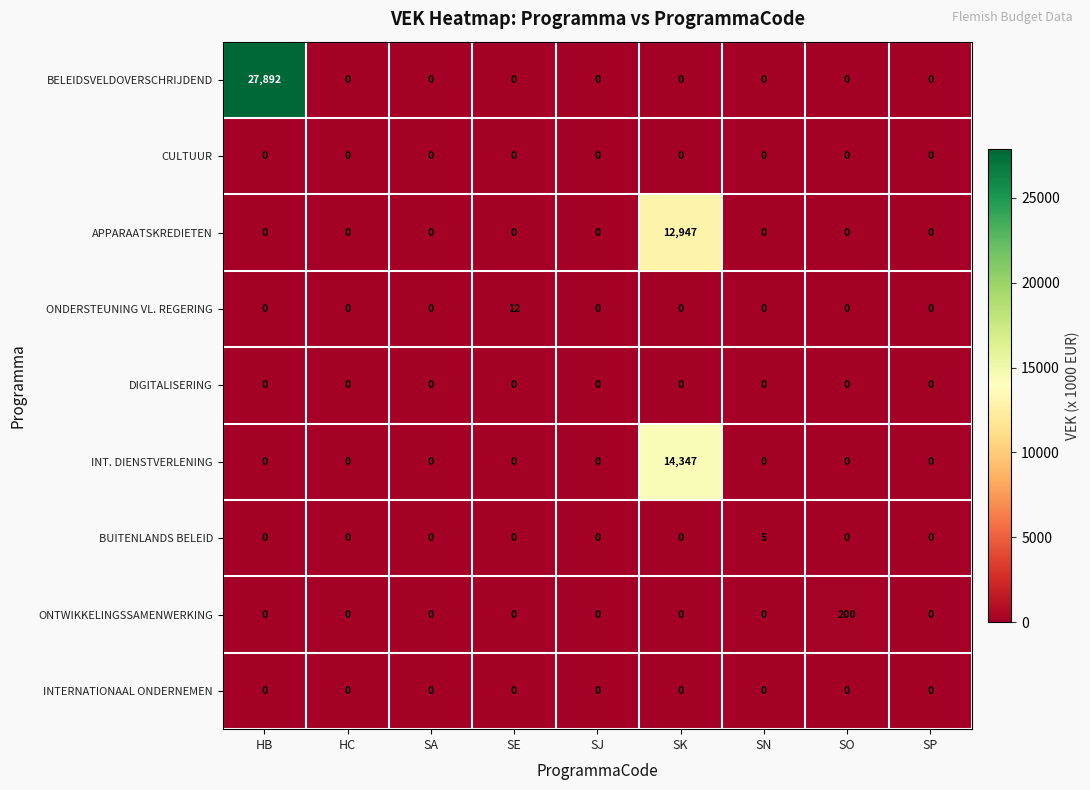

Is the value of APPARAATSKREDIETEN at SK greater than the value of INT. DIENSTVERLENING at SJ?

Yes